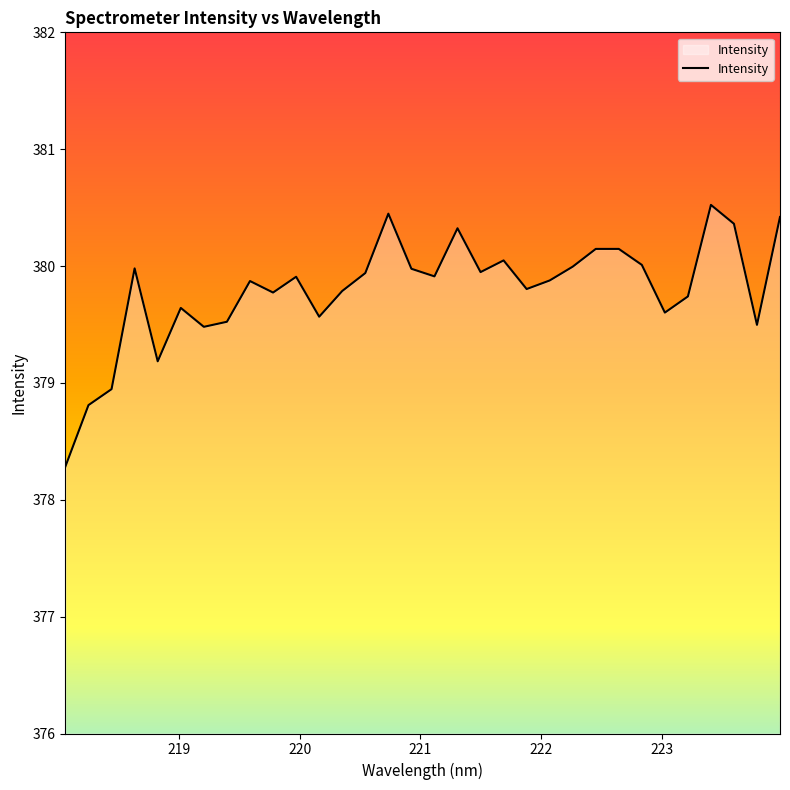

What is the maximum value shown in the chart?

380.5